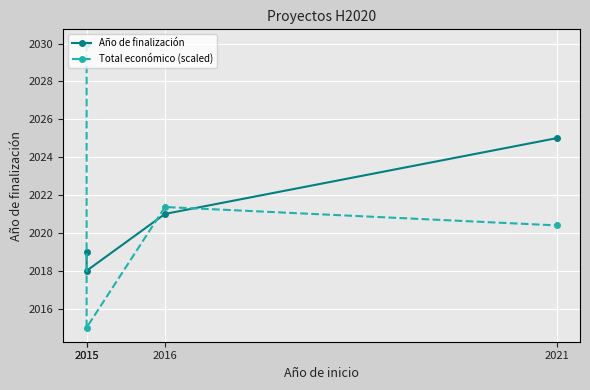

At which label is Total económico (scaled) closest to 2022?

2016